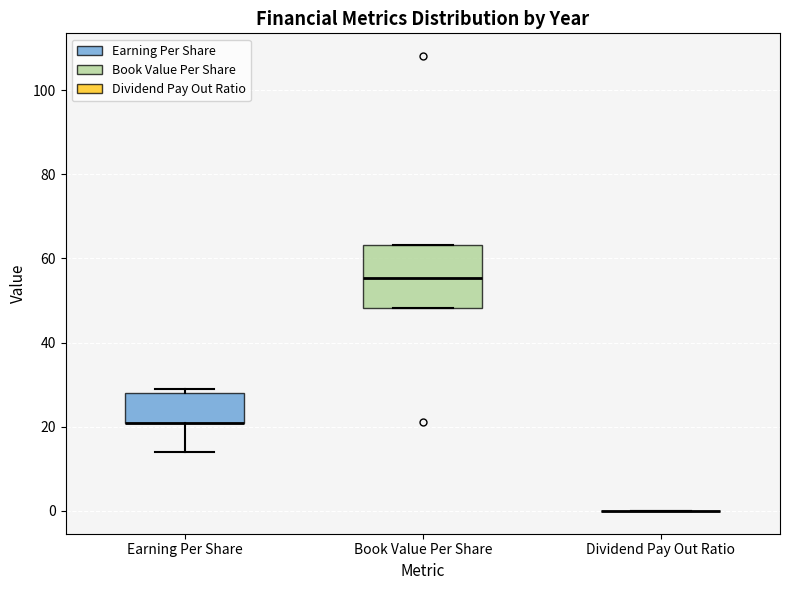

Comparing the boxes themselves (not the whiskers), which one is the tallest?

Book Value Per Share